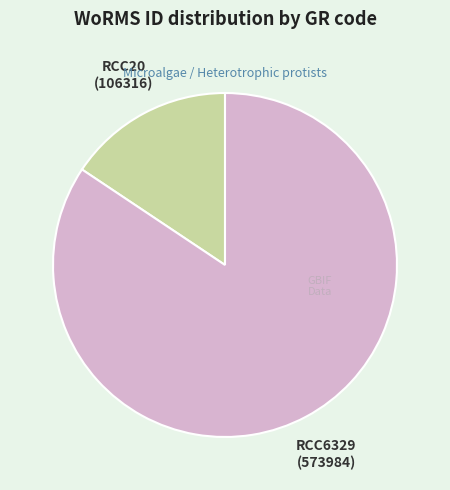

Is there a majority slice in this chart?

Yes